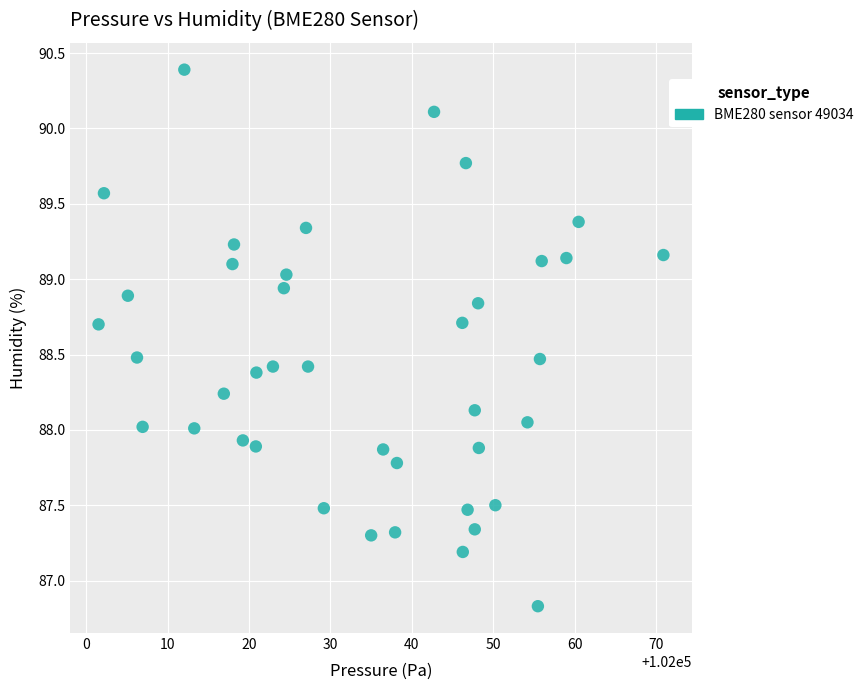

What is the range of Y values (max minus min)?

3.6